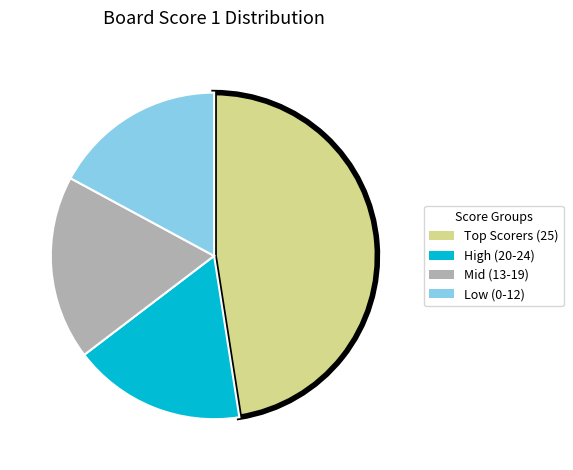

How many segments does this pie chart have?

4